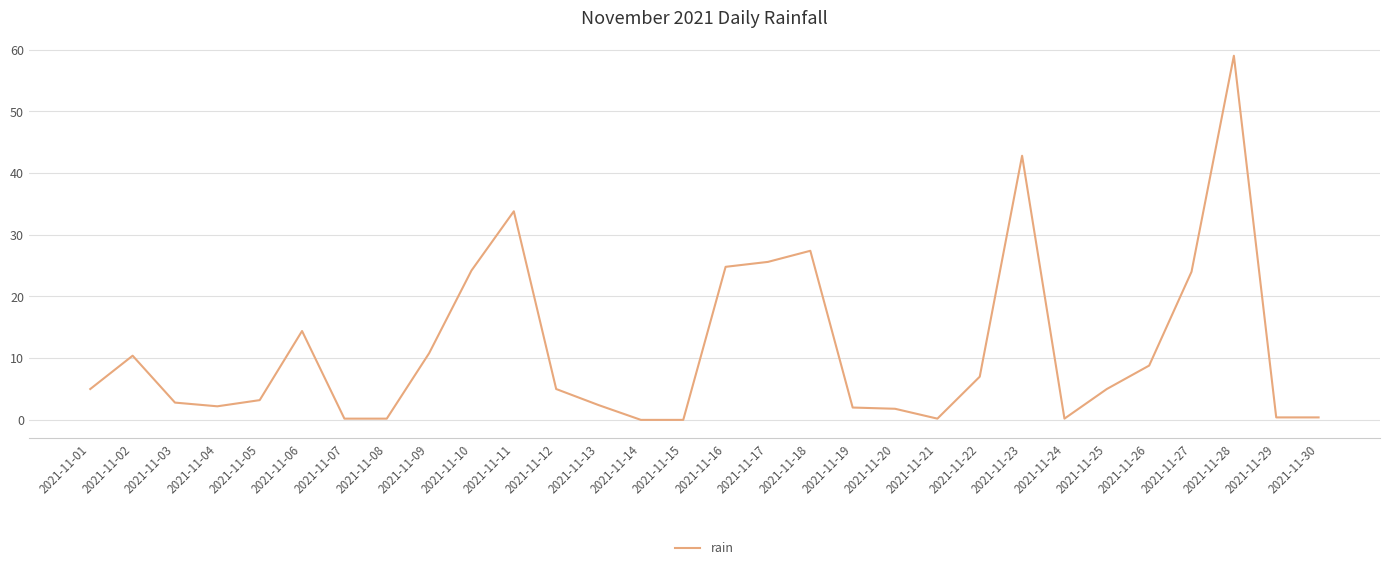

Is it true that the value at 2021-11-02 is 10.4?

True